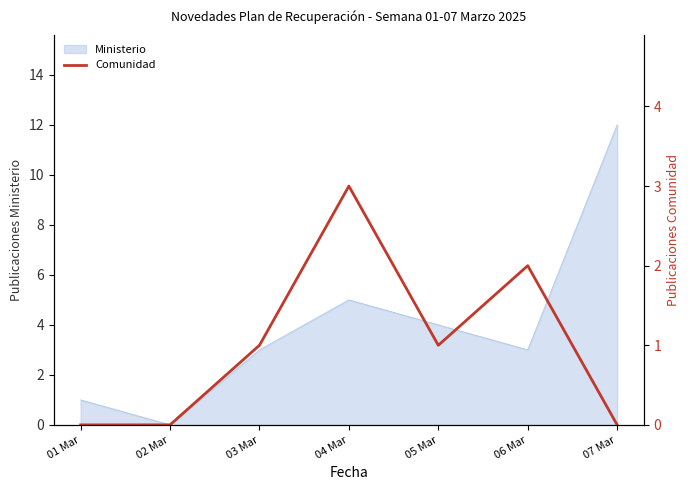

Reading right to left, extract all data points from this chart.

07 Mar=0	06 Mar=2	05 Mar=1	04 Mar=3	03 Mar=1	02 Mar=0	01 Mar=0